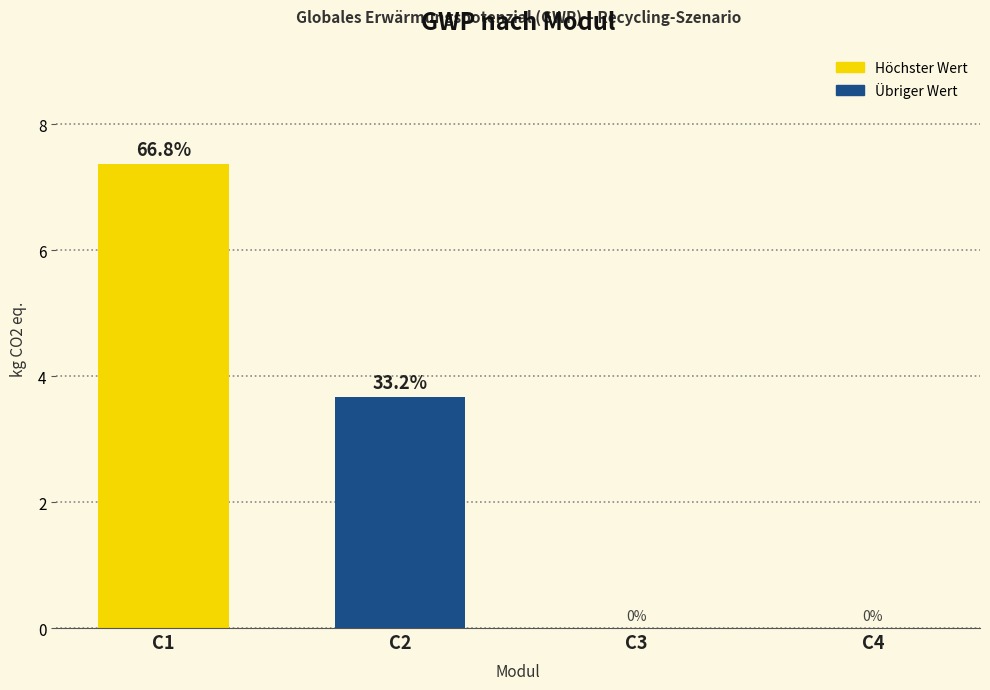

What is the maximum value shown in the chart?

7.4